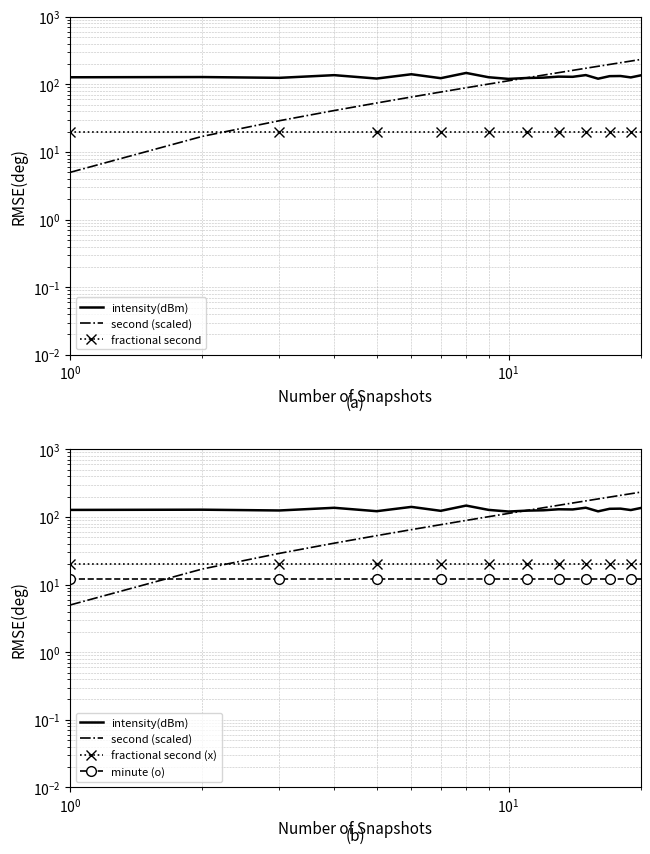

True or false: fractional second (x) and fractional second intersect in this chart.

False